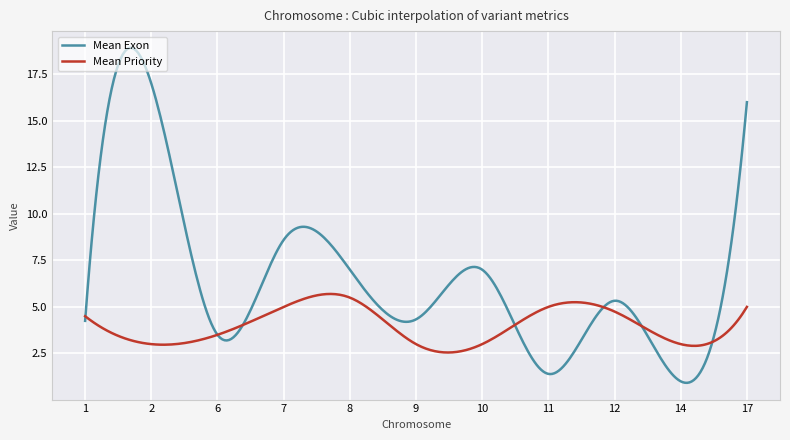

What are all the series names shown in the legend?

Mean Exon, Mean Priority